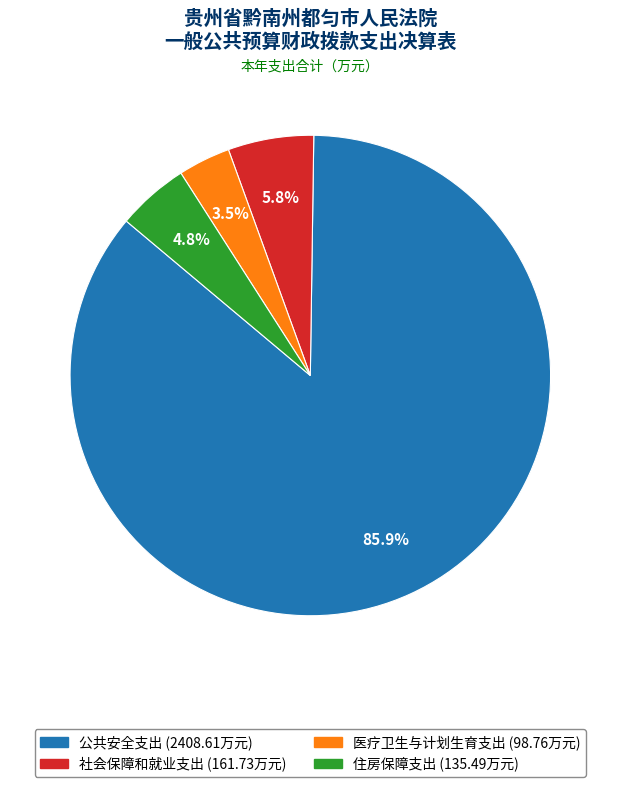

Which category has the smallest portion of the pie?

医疗卫生与计划生育支出